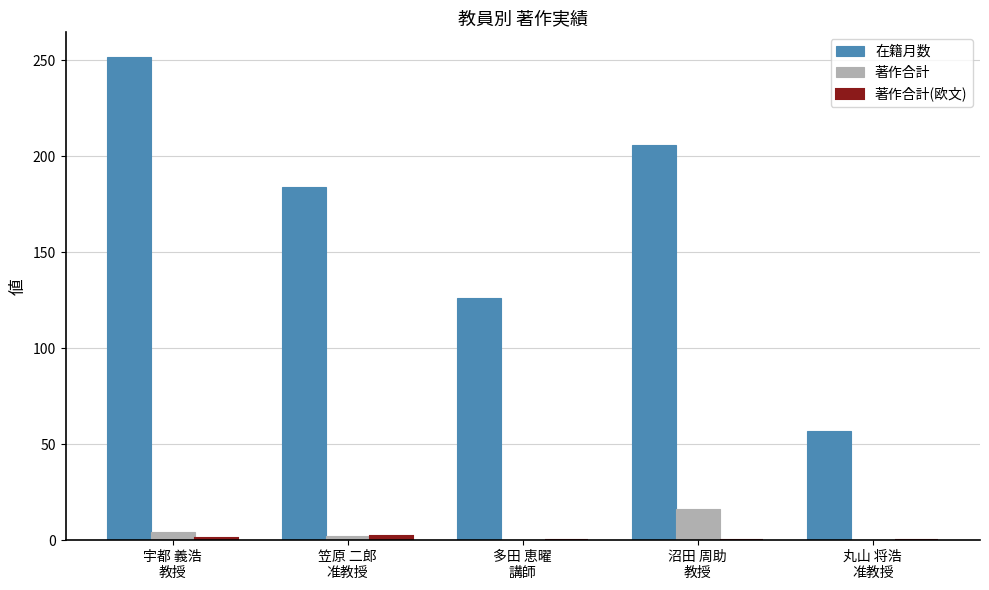

What is the maximum value for 著作合計?

16